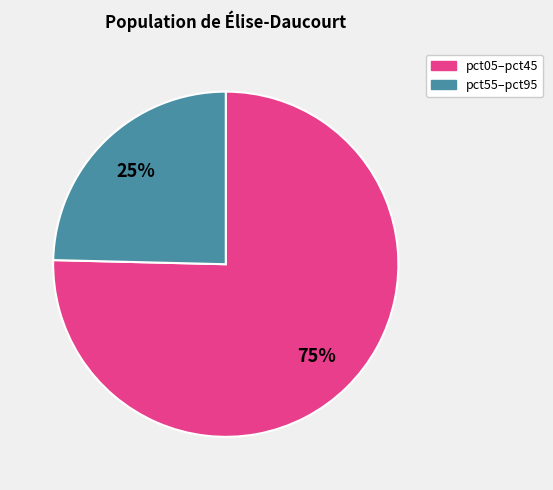

Which has a higher value, pct55–pct95 or pct05–pct45?

pct05–pct45